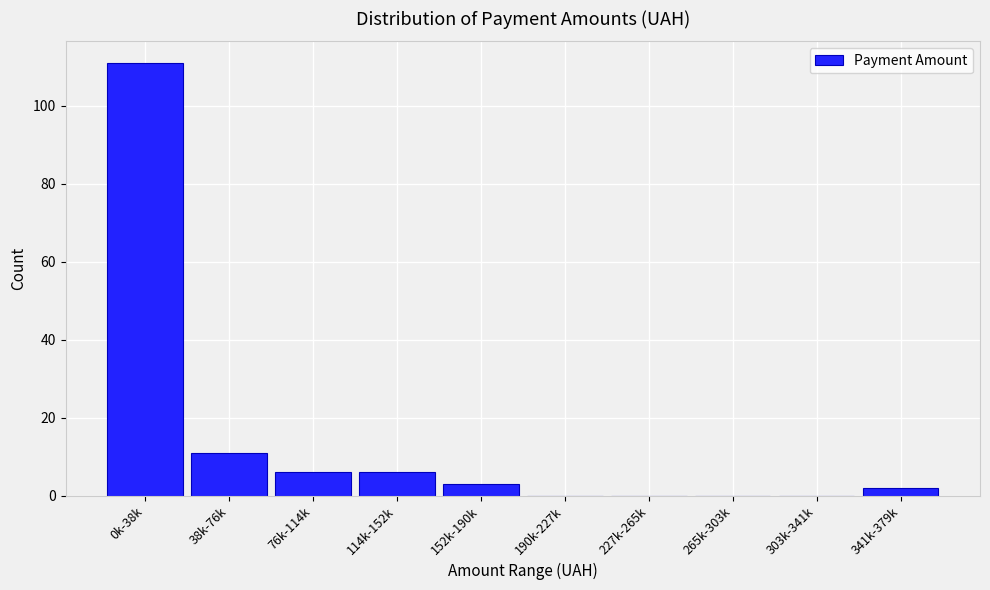

Reading right to left, list all the values displayed in this chart.

341k-379k=2	303k-341k=0	265k-303k=0	227k-265k=0	190k-227k=0	152k-190k=3	114k-152k=6	76k-114k=6	38k-76k=11	0k-38k=111